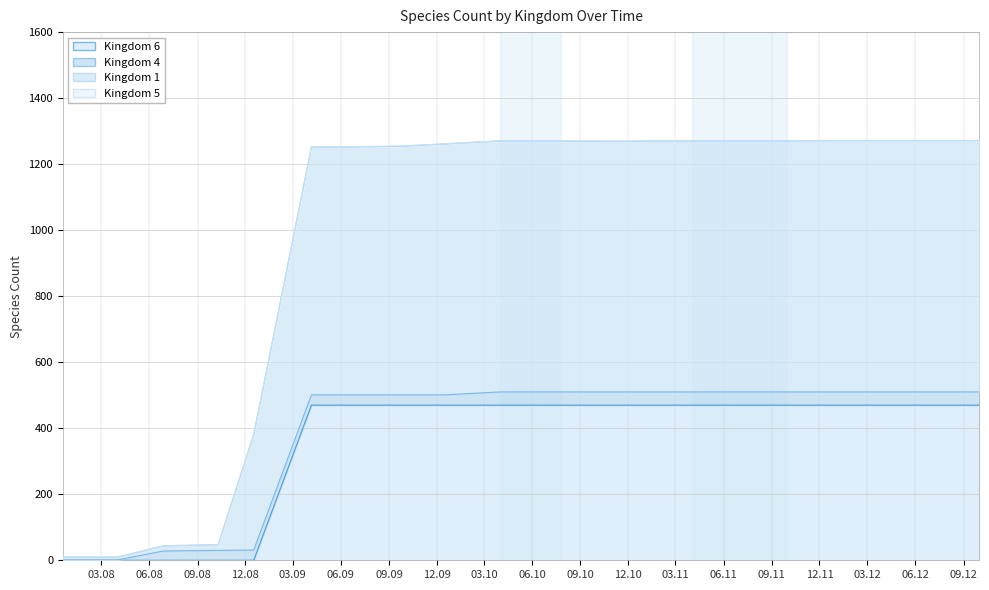

Does the chart display data point markers on the line(s)?

No